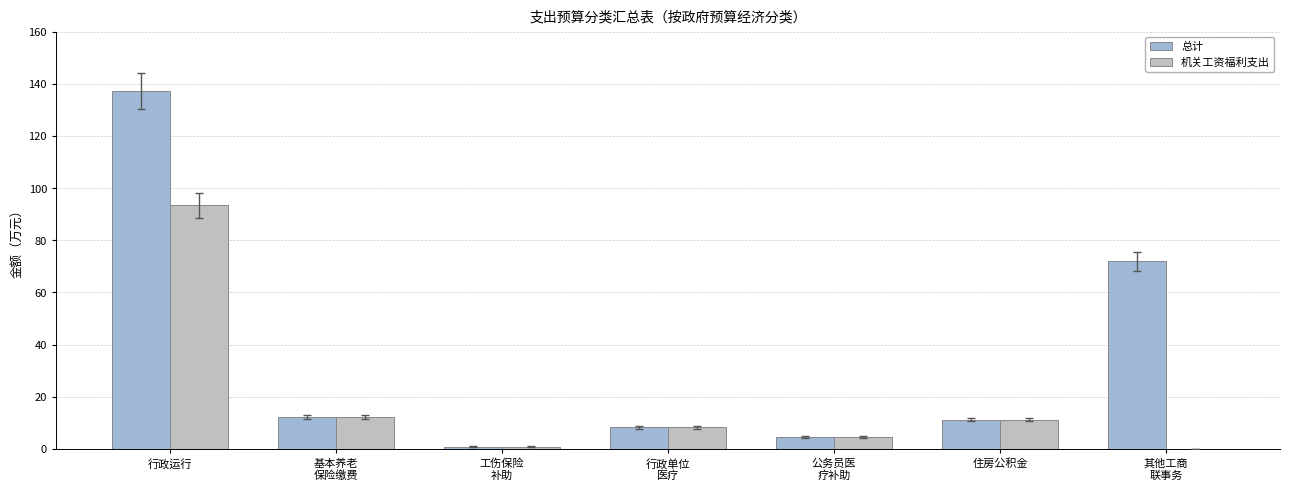

How many series are shown in this chart?

2